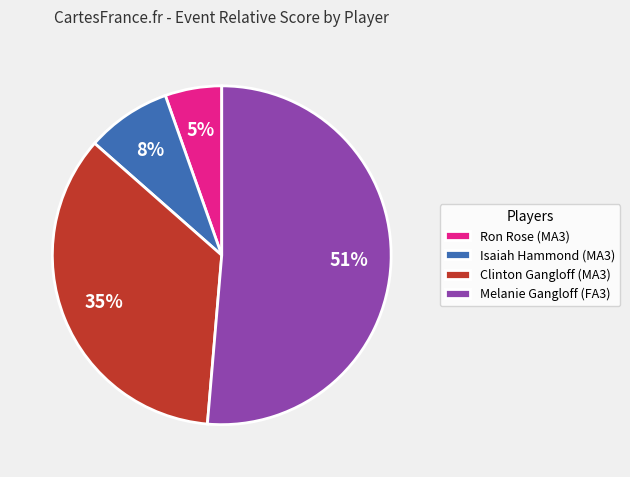

To the nearest percent, what portion does Ron Rose (MA3) represent?

5%